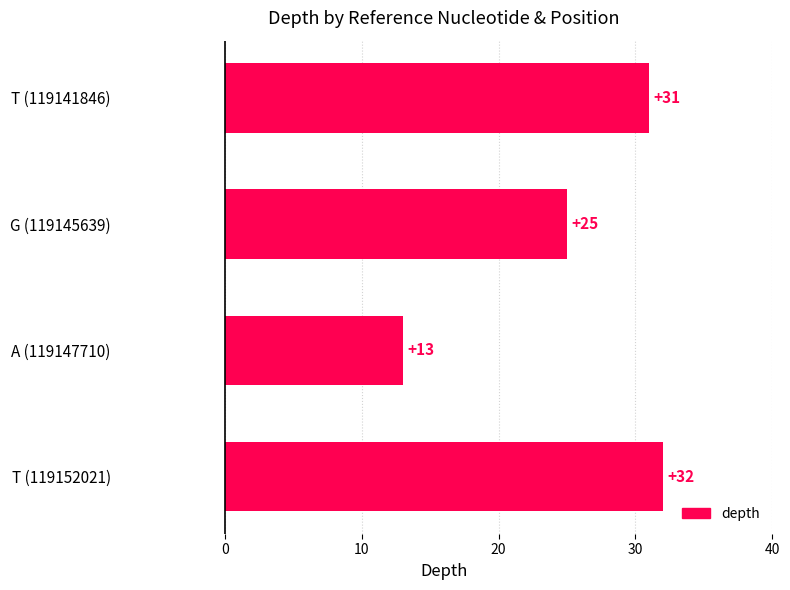

List the labels in order of value, smallest first.

A (119147710), G (119145639), T (119141846), T (119152021)